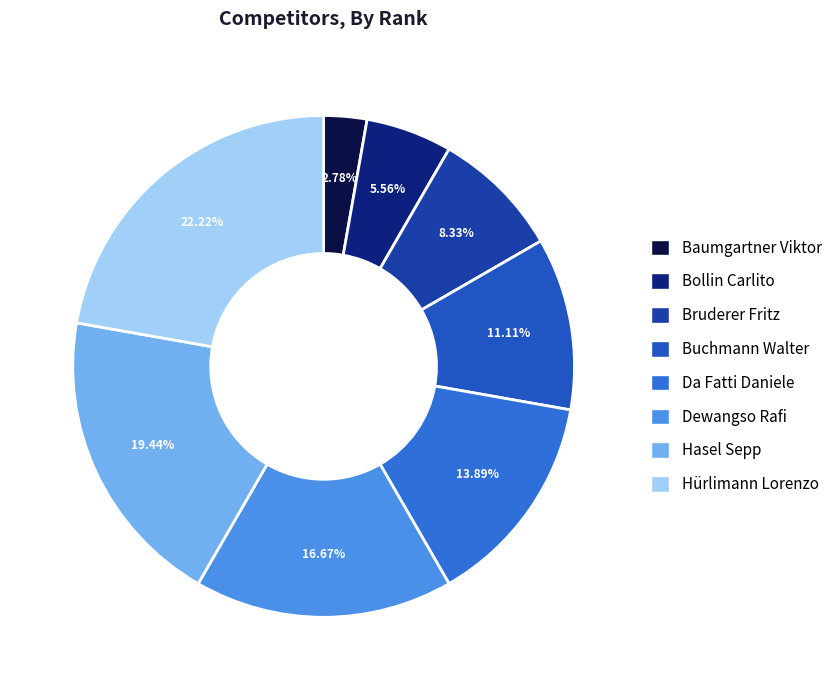

Is there a majority slice in this chart?

No